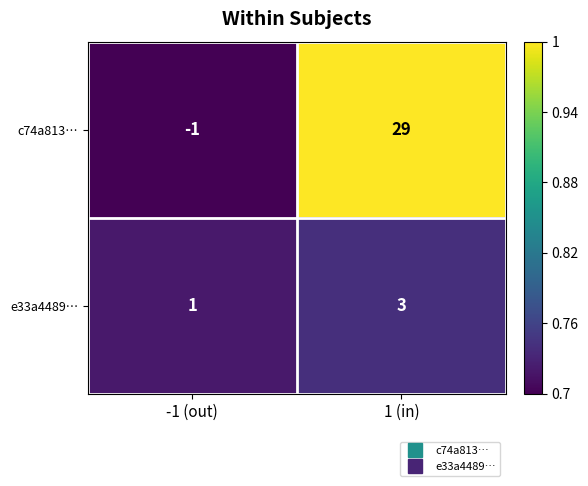

Between -1 (out) and 1 (in), which series saw the biggest shift?

c74a813…